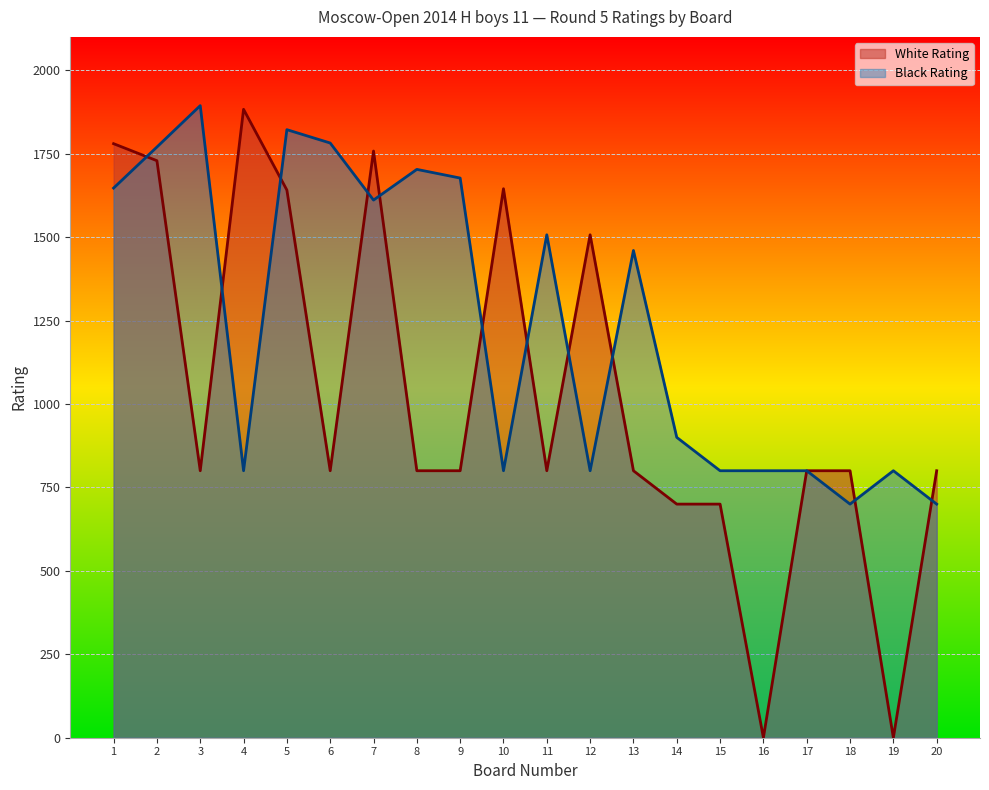

How many interior local valleys does the Black Rating series have?

5